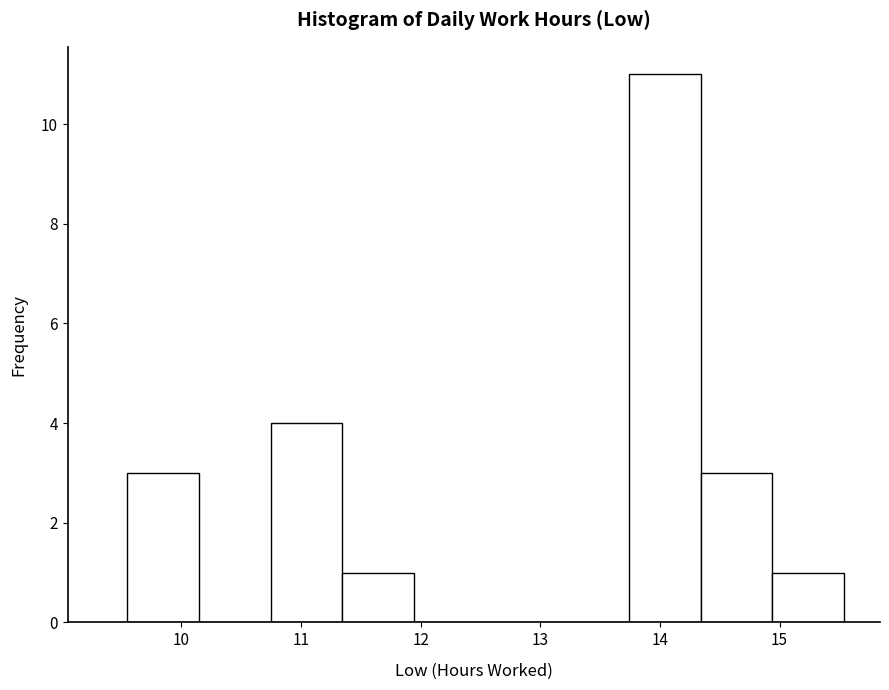

Reading left to right, transcribe this chart: for each bar, give the range it covers on the x-axis and its height. Neither the bar edges nor the heights are printed on the chart, so give them approximately, as read against the axes.

9.6 to 10.1: 3
10.1 to 10.7: 0
10.7 to 11.3: 4
11.3 to 11.9: 1
11.9 to 12.5: 0
12.5 to 13.1: 0
13.1 to 13.7: 0
13.7 to 14.3: 11
14.3 to 14.9: 3
14.9 to 15.5: 1